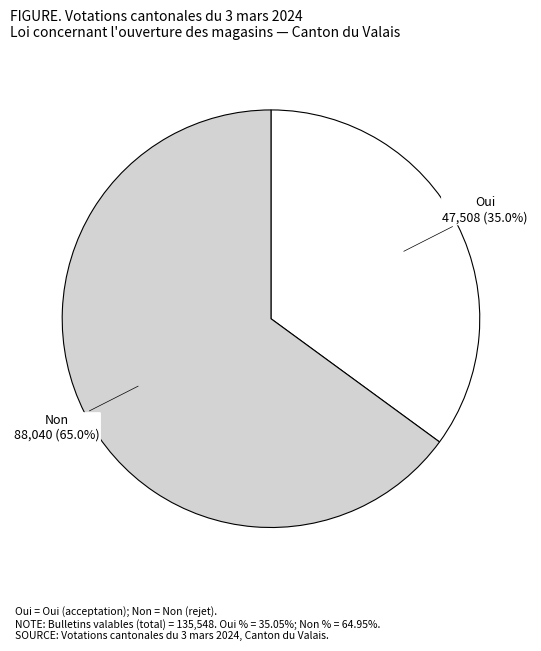

Does any single category account for the majority?

Yes